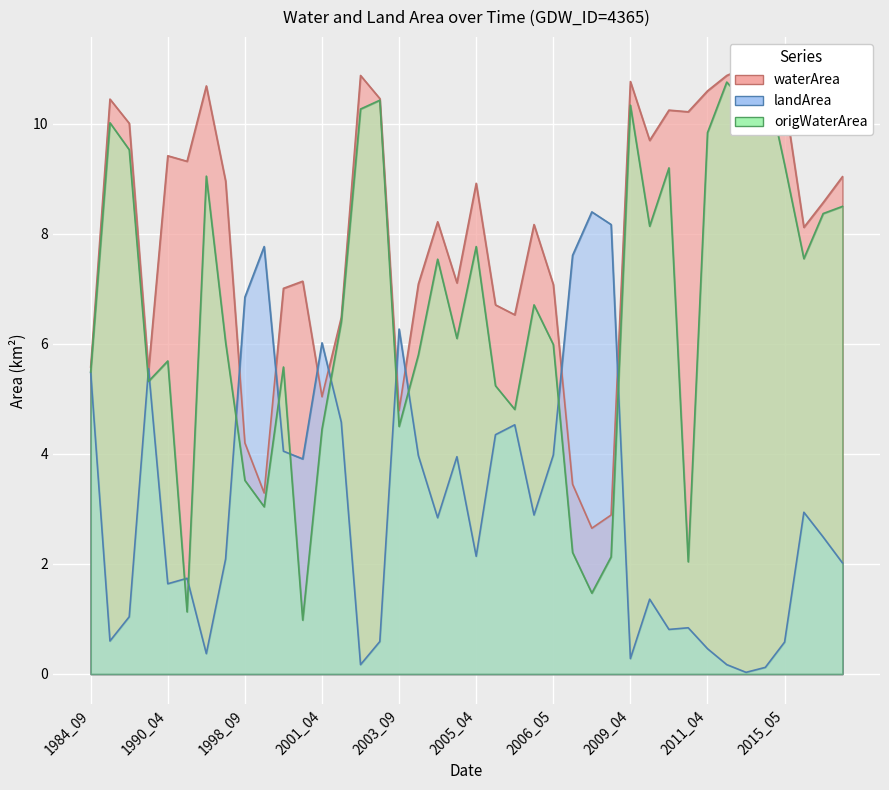

Is the value of origWaterArea at 2001_03 greater than the value of waterArea at 2005_04?

No